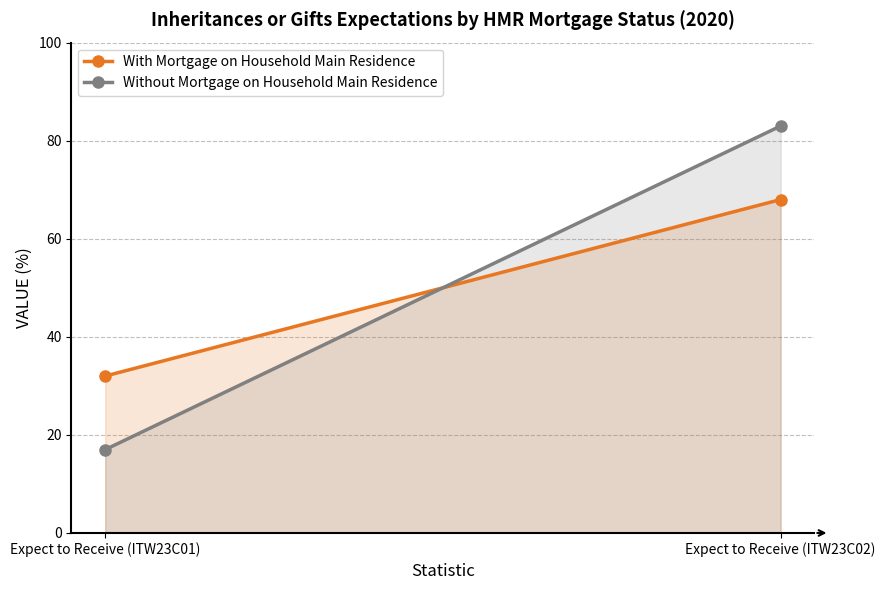

Rank the series by their maximum value, from lowest to highest.

With Mortgage on Household Main Residence, Without Mortgage on Household Main Residence